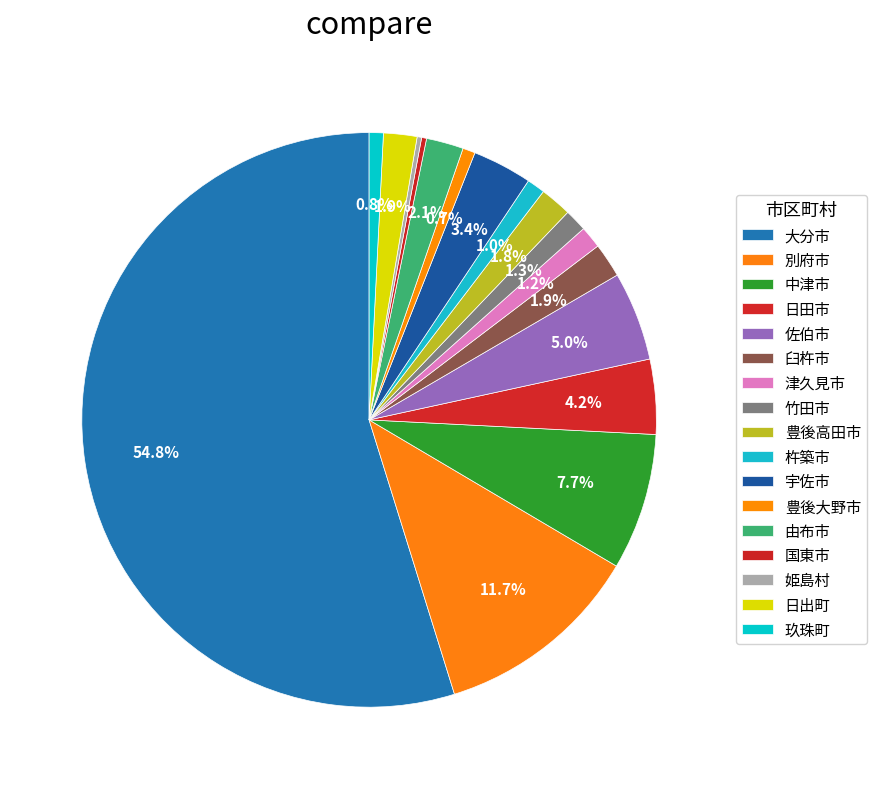

What is the change in value from 臼杵市 to 竹田市?

-51